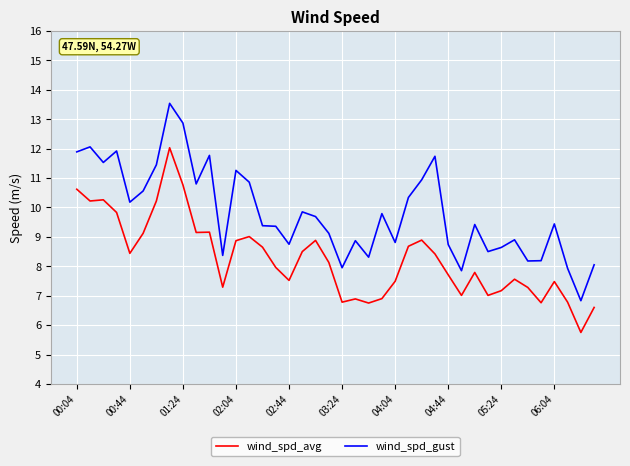

List the series in order of their overall mean, lowest first.

wind_spd_avg, wind_spd_gust